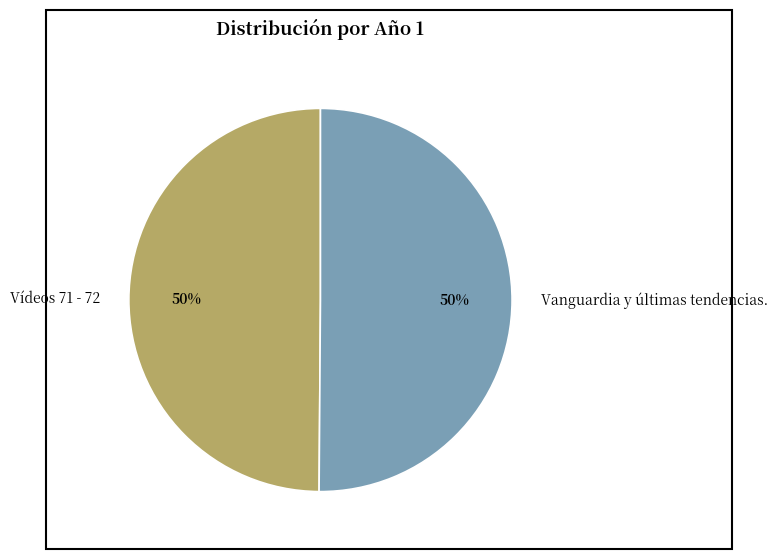

Is it true that Vanguardia y últimas tendencias. is 43% of the pie?

False